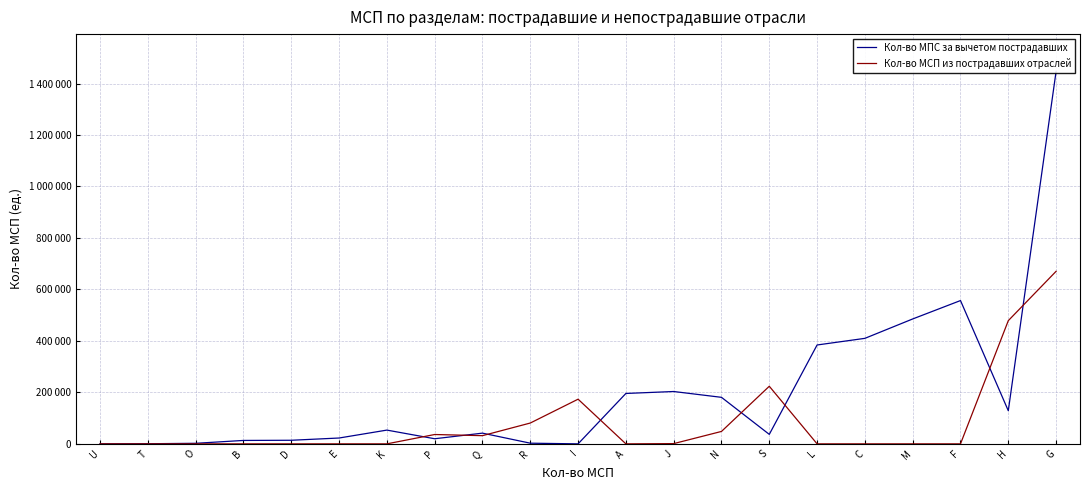

What is the value of the Кол-во МПС за вычетом пострадавших point at the 15th from the left?

36841